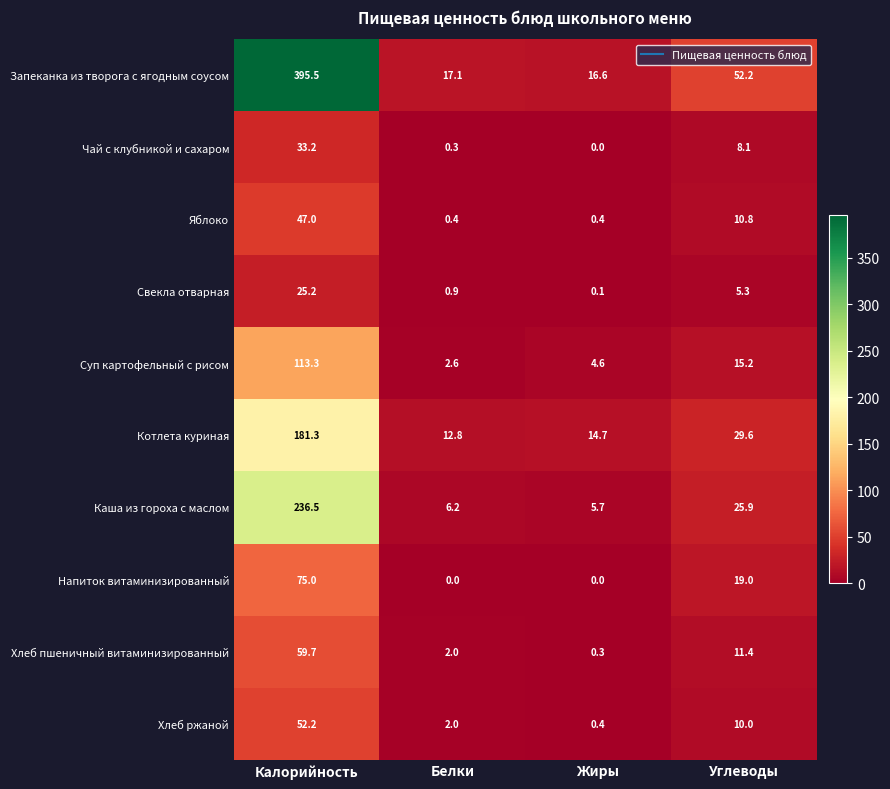

Is the value of Каша из гороха с маслом at Жиры greater than the value of Хлеб пшеничный витаминизированный at Калорийность?

No